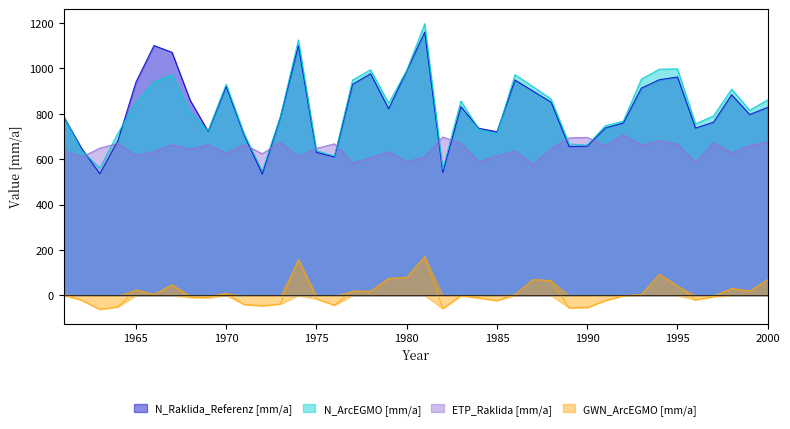

At which label does ETP_Raklida [mm/a] reach its minimum?

1987